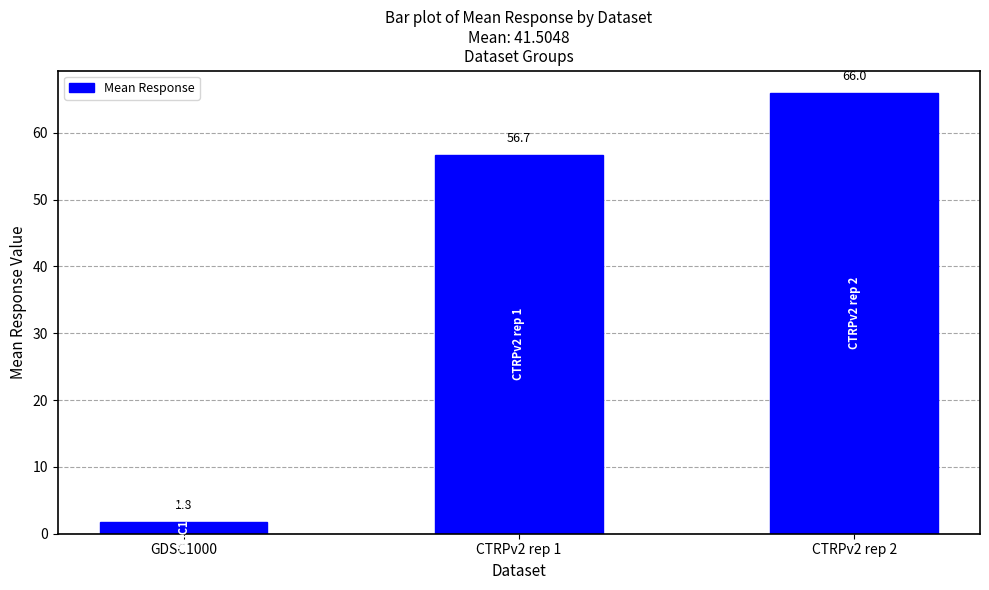

Is it true that the value at CTRPv2 rep 1 is 56.7?

True